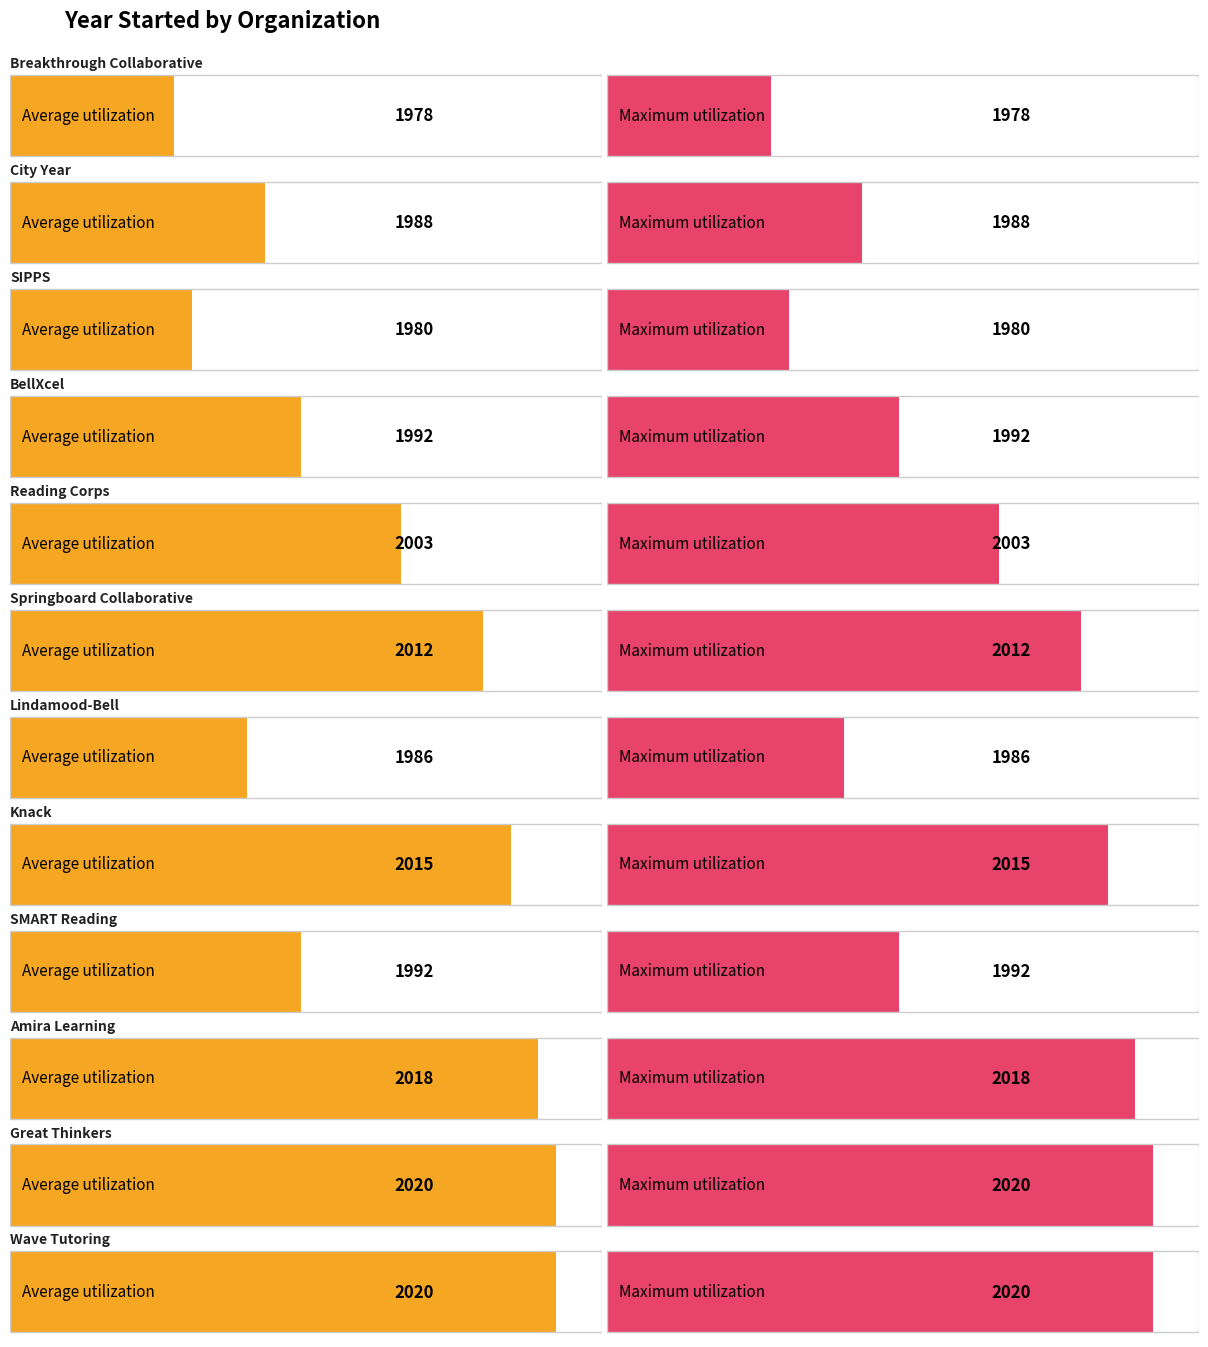

At which label does Average utilization reach its peak?

Great Thinkers